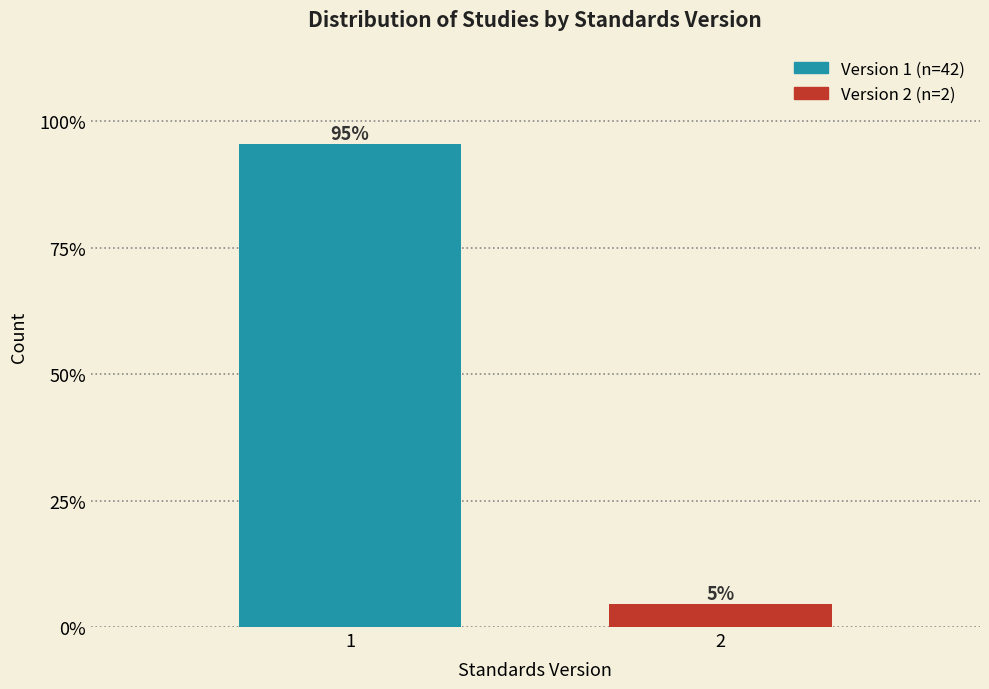

Are the bars horizontal?

No